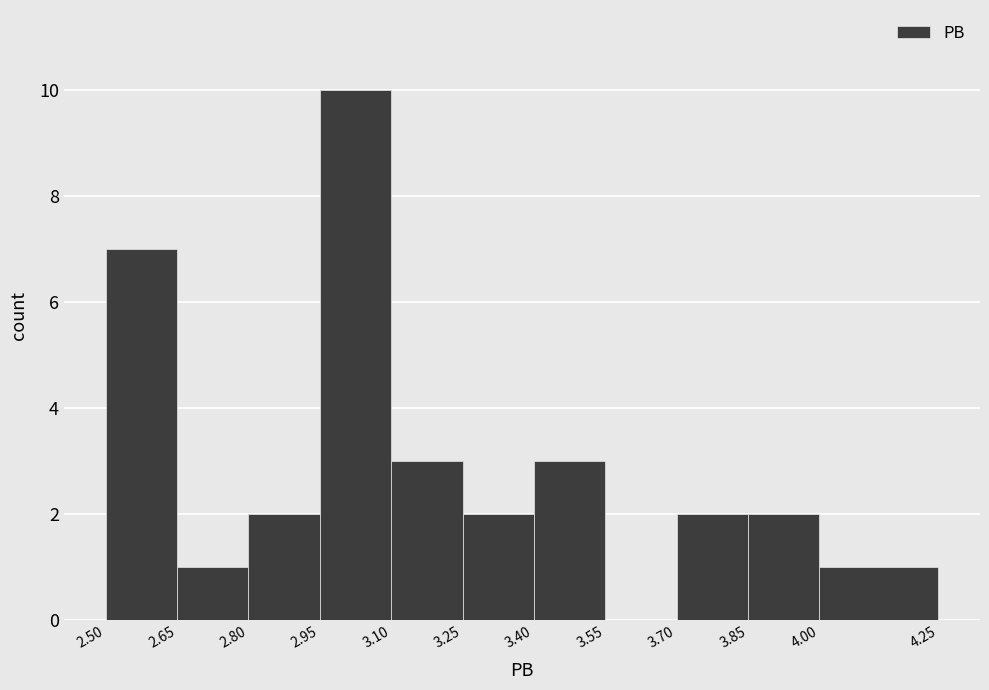

Reading left to right, list every bar in this chart as the range it spans on the x-axis followed by its height. The values are not printed on the chart, so give them approximately, as read against the axis.

2.50 to 2.65: 7
2.65 to 2.80: 1
2.80 to 2.95: 2
2.95 to 3.10: 10
3.10 to 3.25: 3
3.25 to 3.40: 2
3.40 to 3.55: 3
3.55 to 3.70: 0
3.70 to 3.85: 2
3.85 to 4.00: 2
4.00 to 4.25: 1